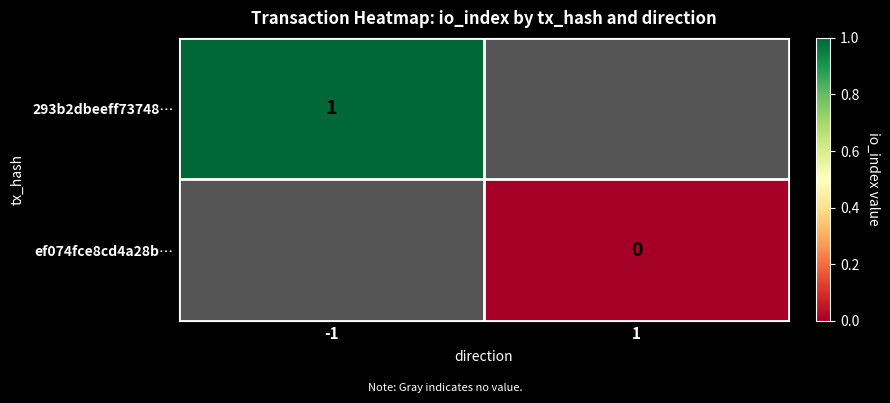

The value of 293b2dbeeff73748… at -1 is 2. True or false?

False